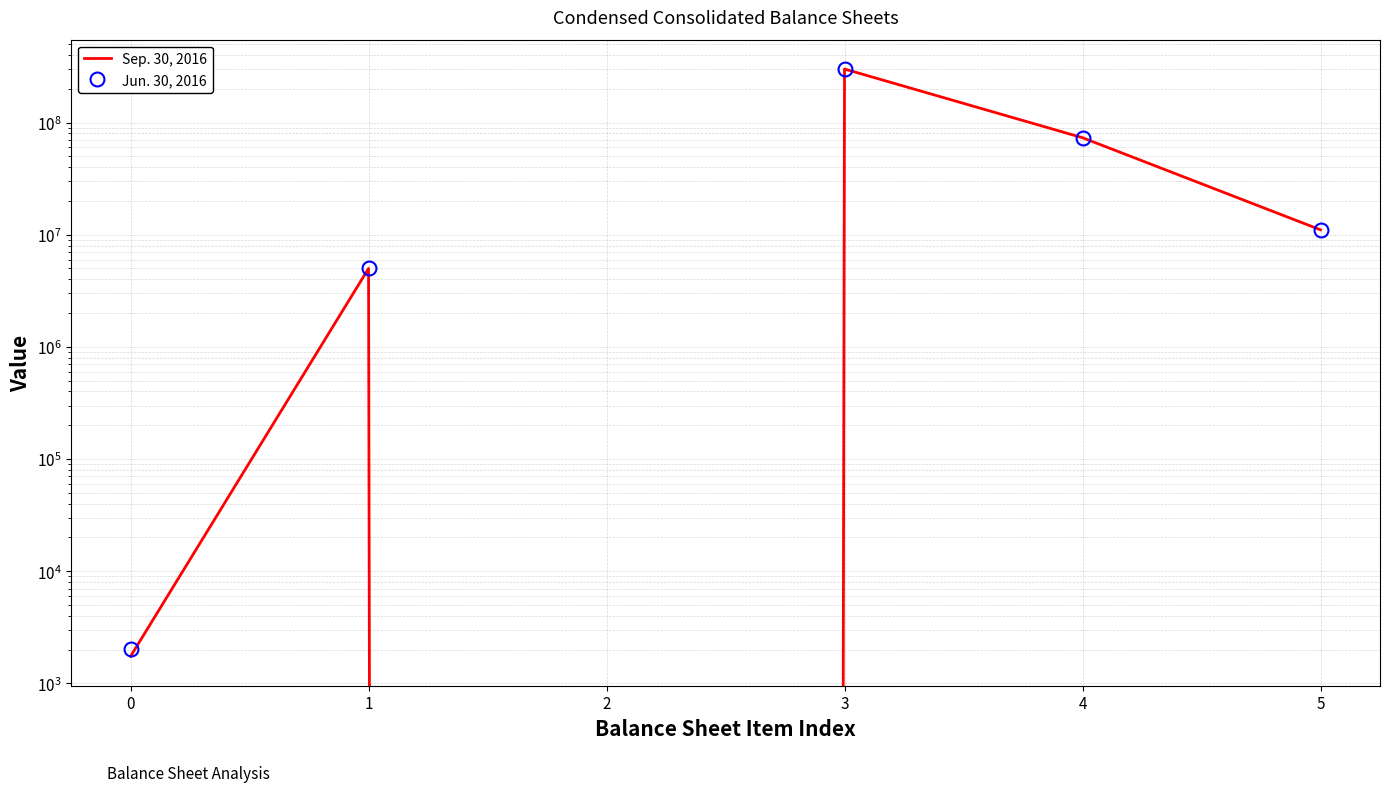

True or false: Jun. 30, 2016 and Sep. 30, 2016 cross at least once.

False